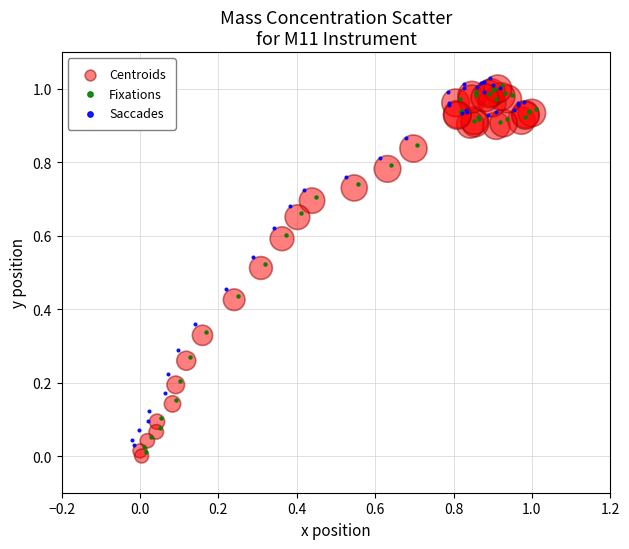

Which series reaches the minimum Y coordinate?

Centroids